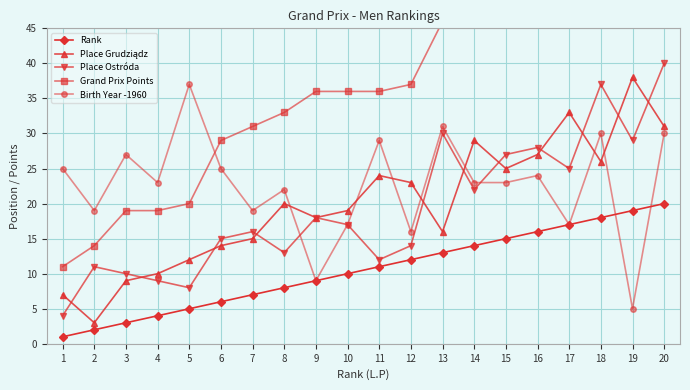

What is the smallest value displayed?

1